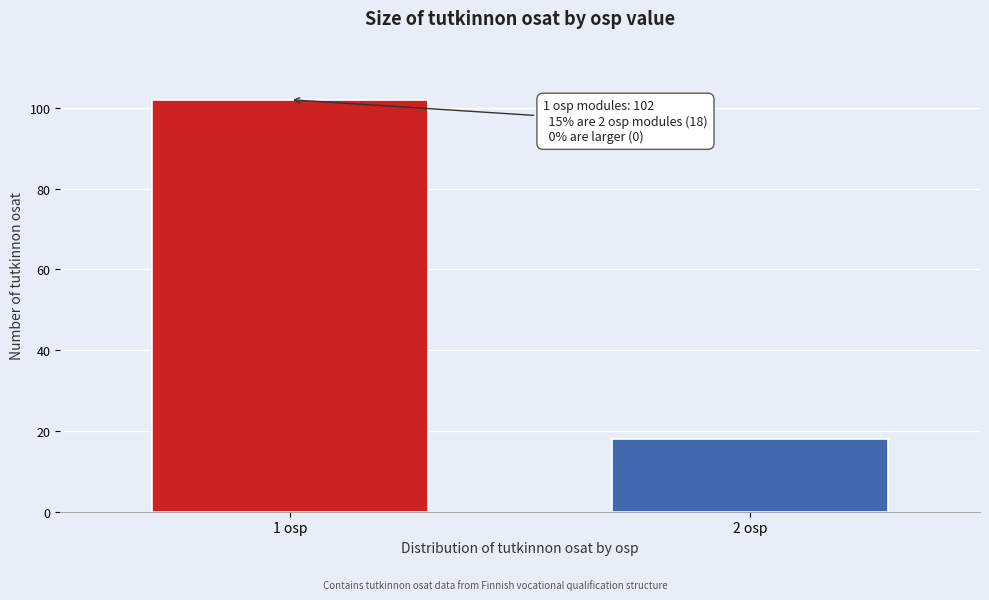

Reading left to right, list all the values displayed in this chart.

102	18